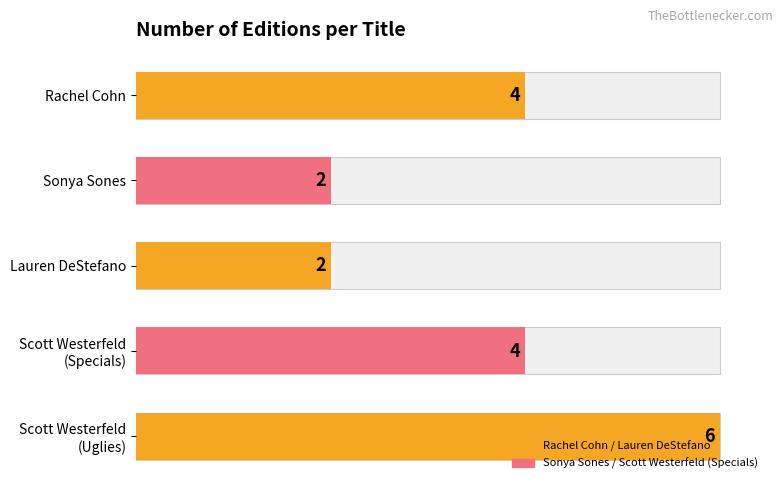

What is the sum of all values?

18